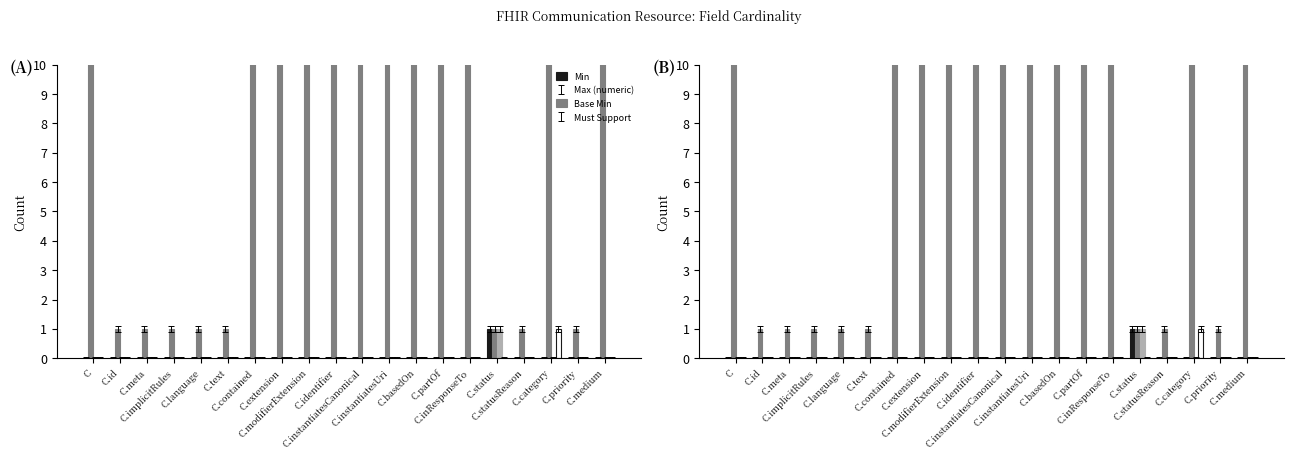

Which label corresponds to the smallest value in the chart?

C